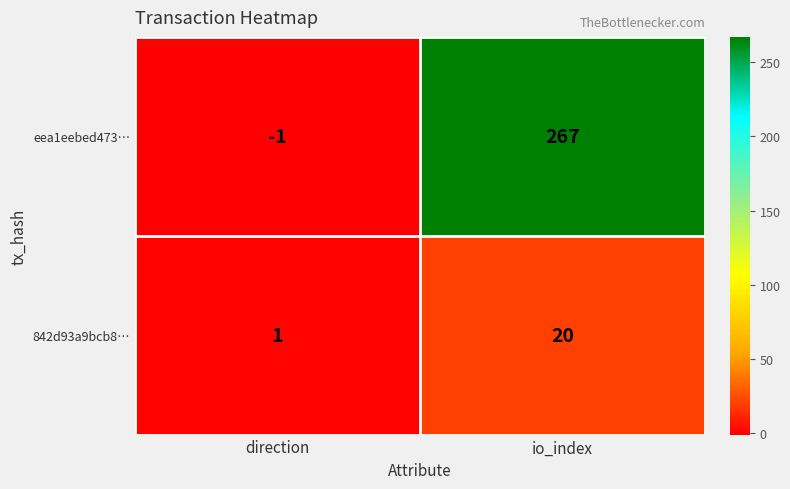

Rank the series by their average value, from highest to lowest.

eea1eebed473…, 842d93a9bcb8…